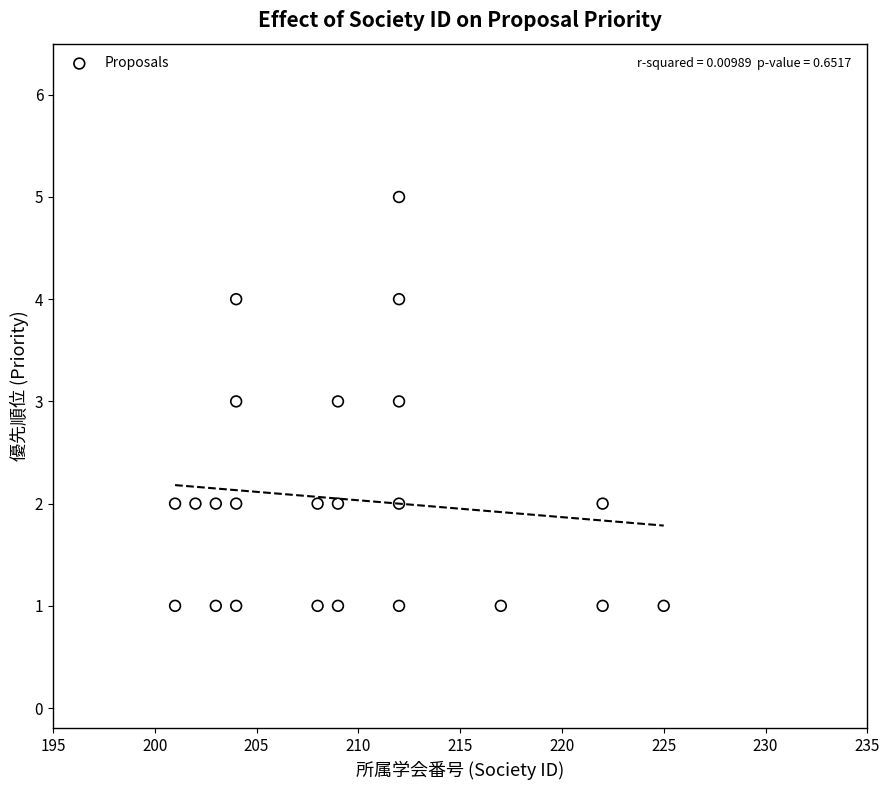

What is the range of X values (max minus min)?

24